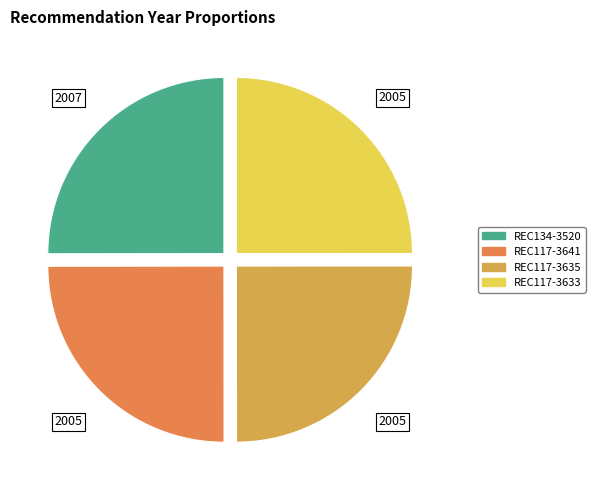

Count the number of slices in the pie.

4